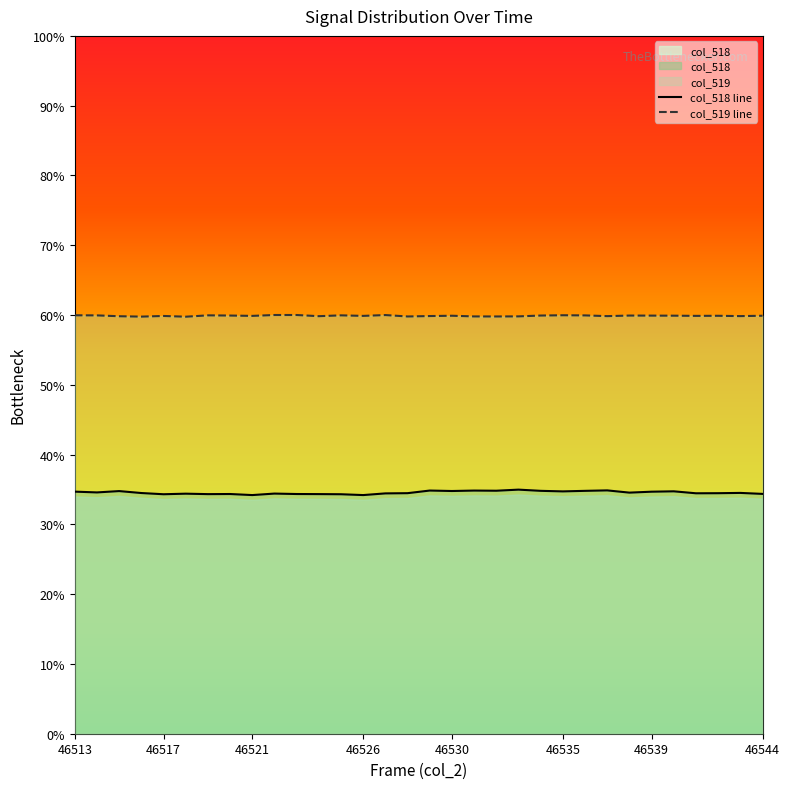

Which series has the largest range (max minus min)?

col_518